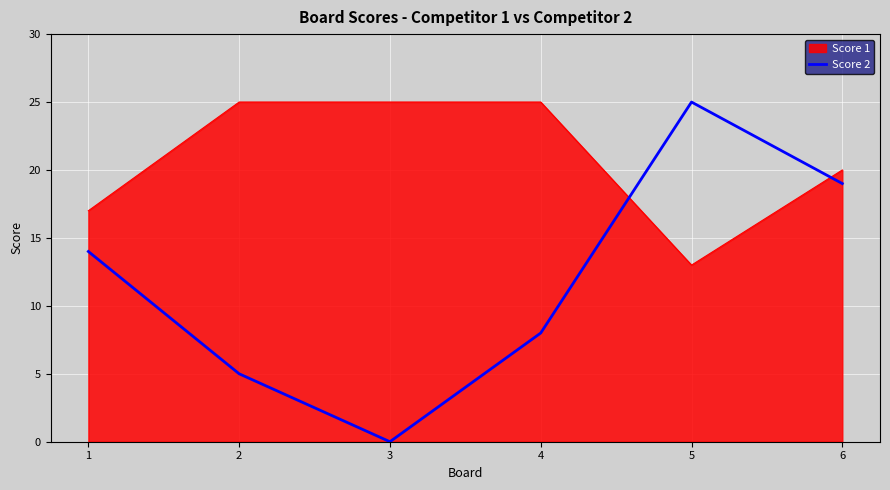

What is the maximum value shown in the chart?

25